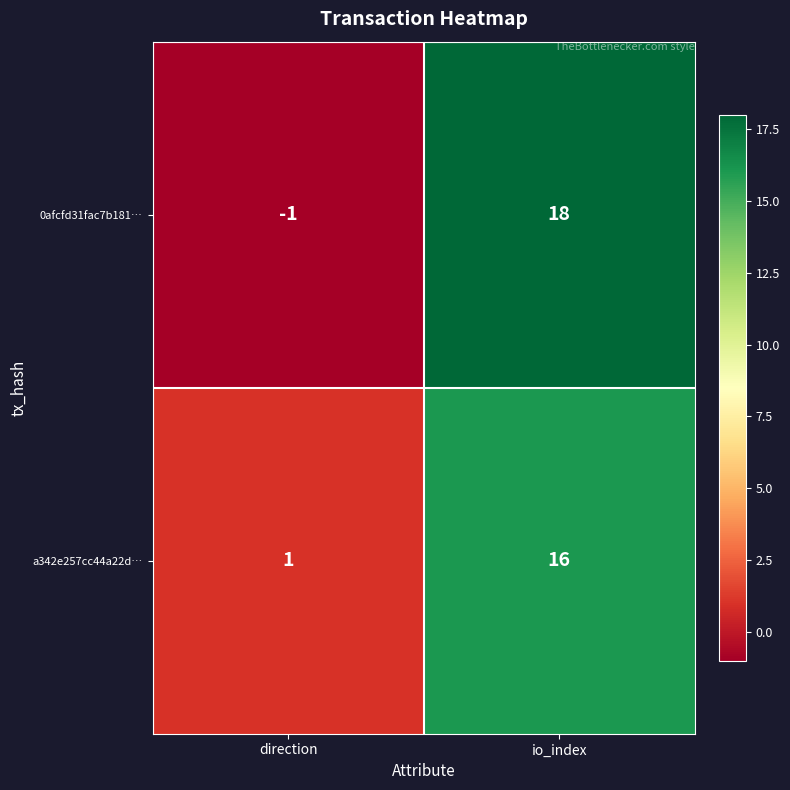

What is the difference between the maximum and minimum values in the 0afcfd31fac7b181… series?

19